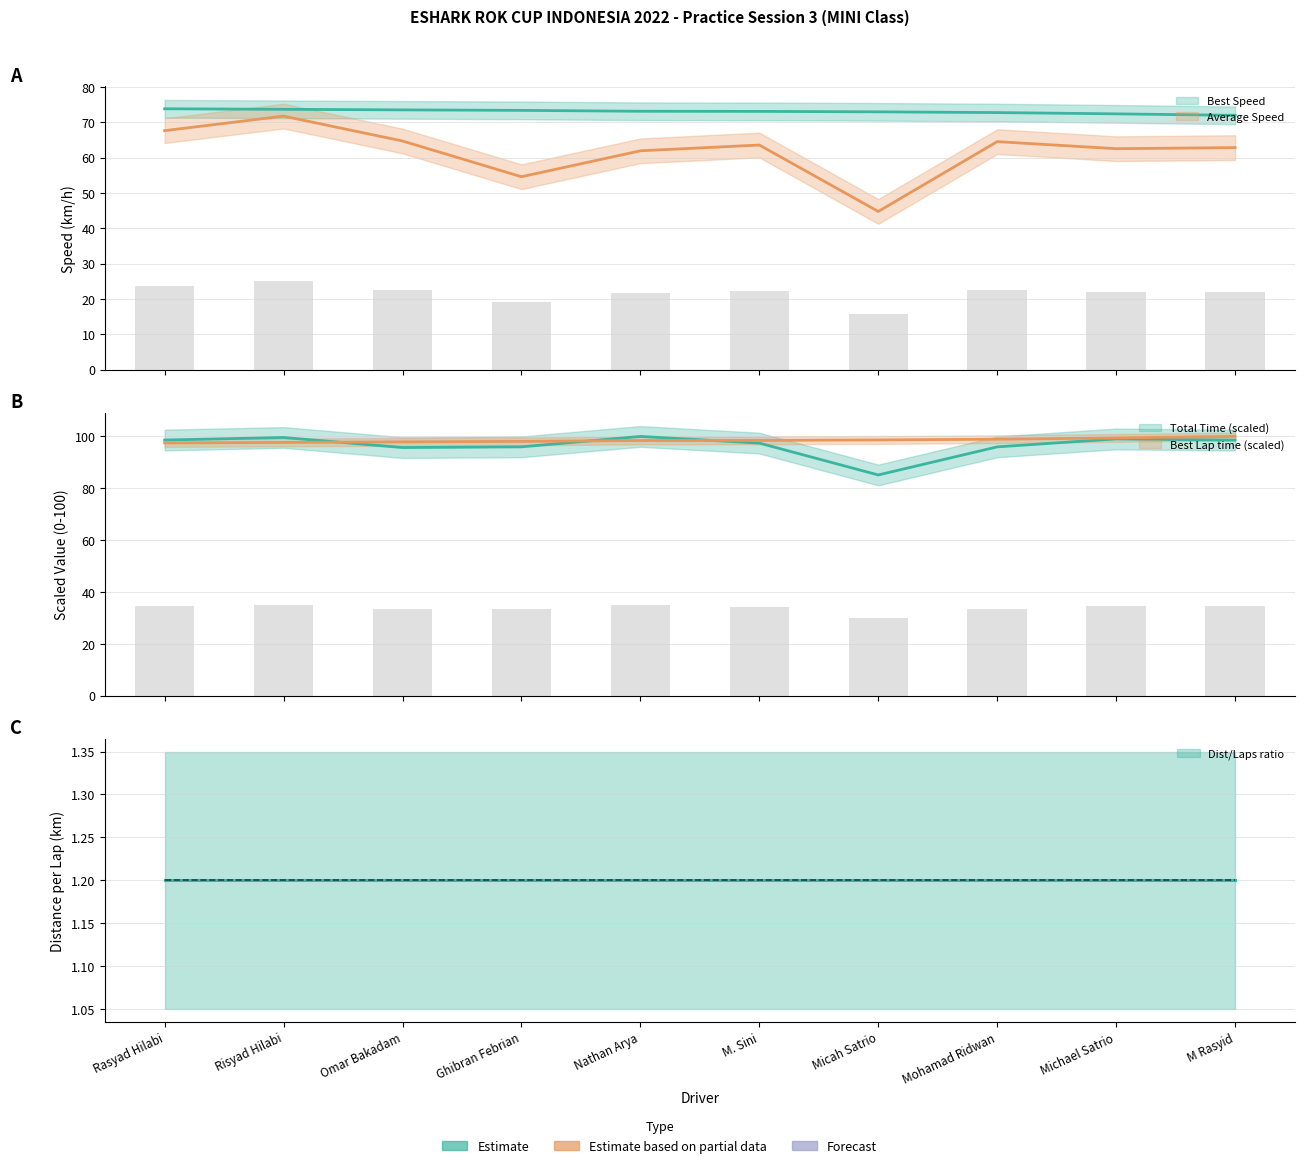

Between Omar Bakadam and M. Sini, which series saw the biggest shift?

Total Time